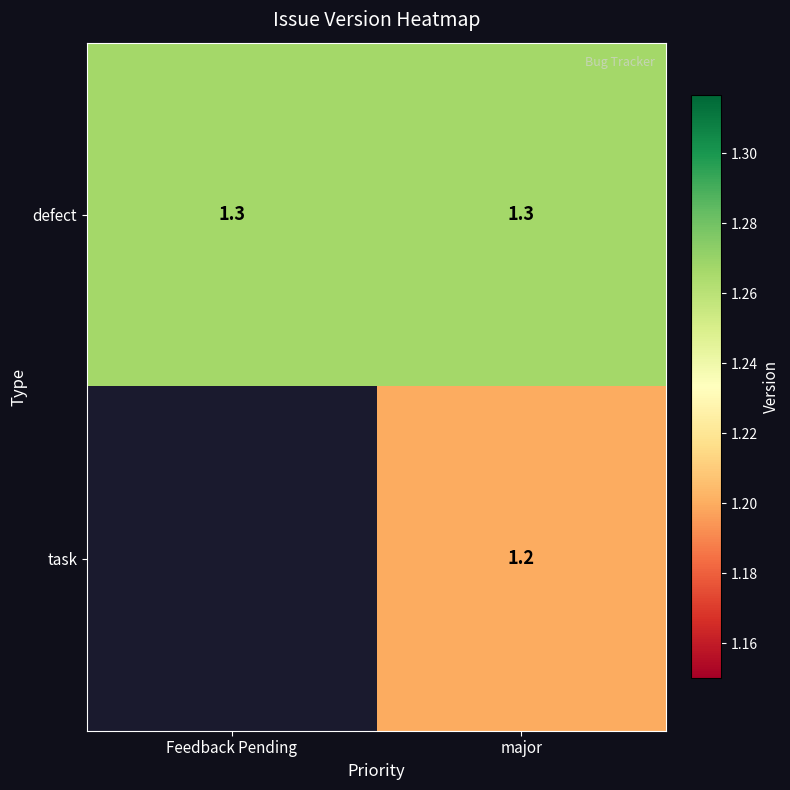

Is the value of defect at major greater than the value of task at major?

Yes